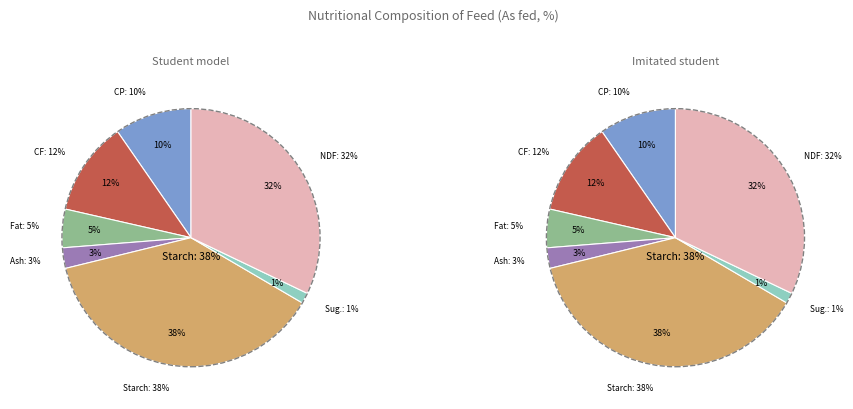

How many slices are in this pie chart?

7